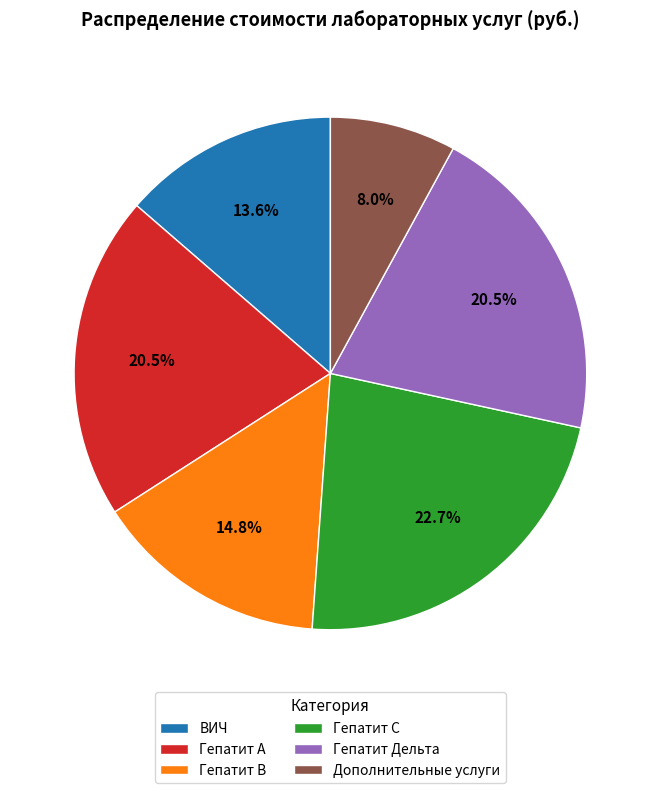

To the nearest percent, what is the combined percentage of Гепатит С and Гепатит Дельта?

43%